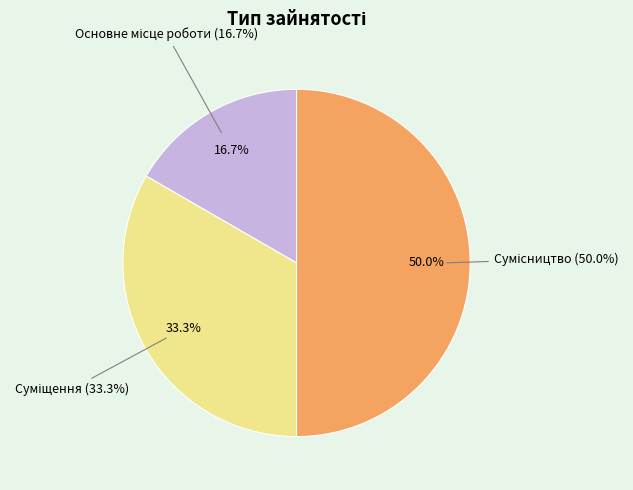

Which slice is the largest?

Сумісництво